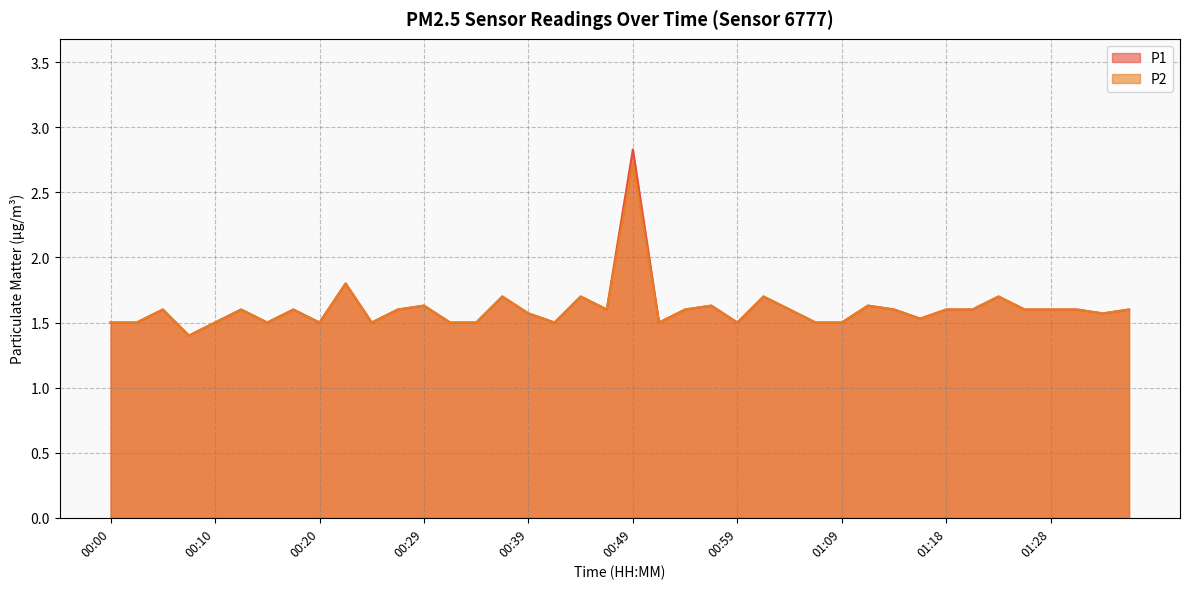

At which label is P1 closest to 2?

00:22